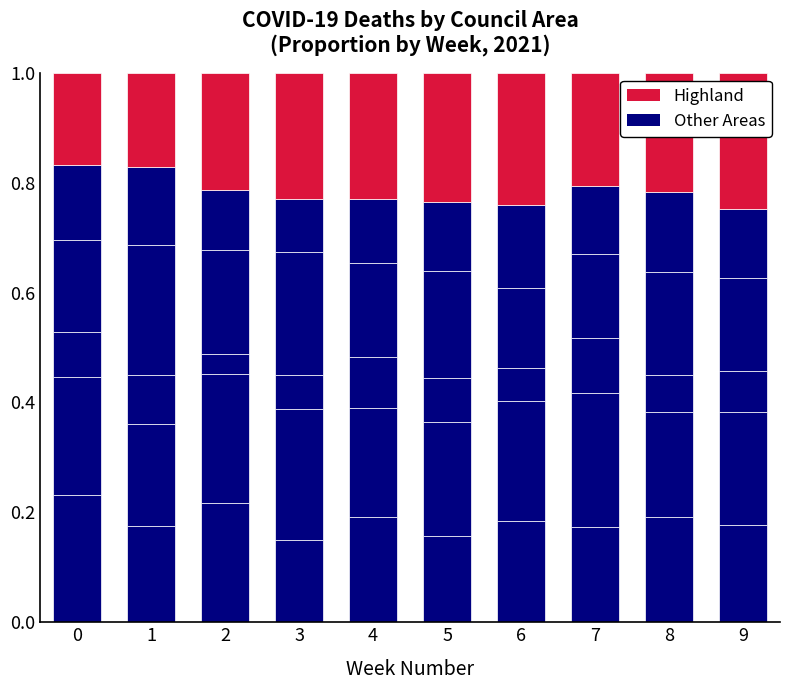

What is the total value across all series at 2?

1.0